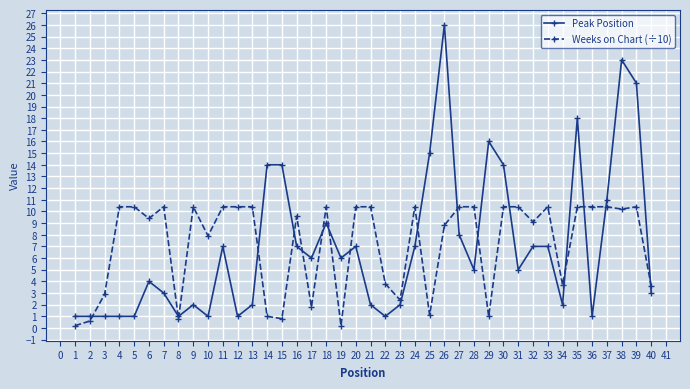

What is the average value of the Weeks on Chart (÷10) series?

7.2